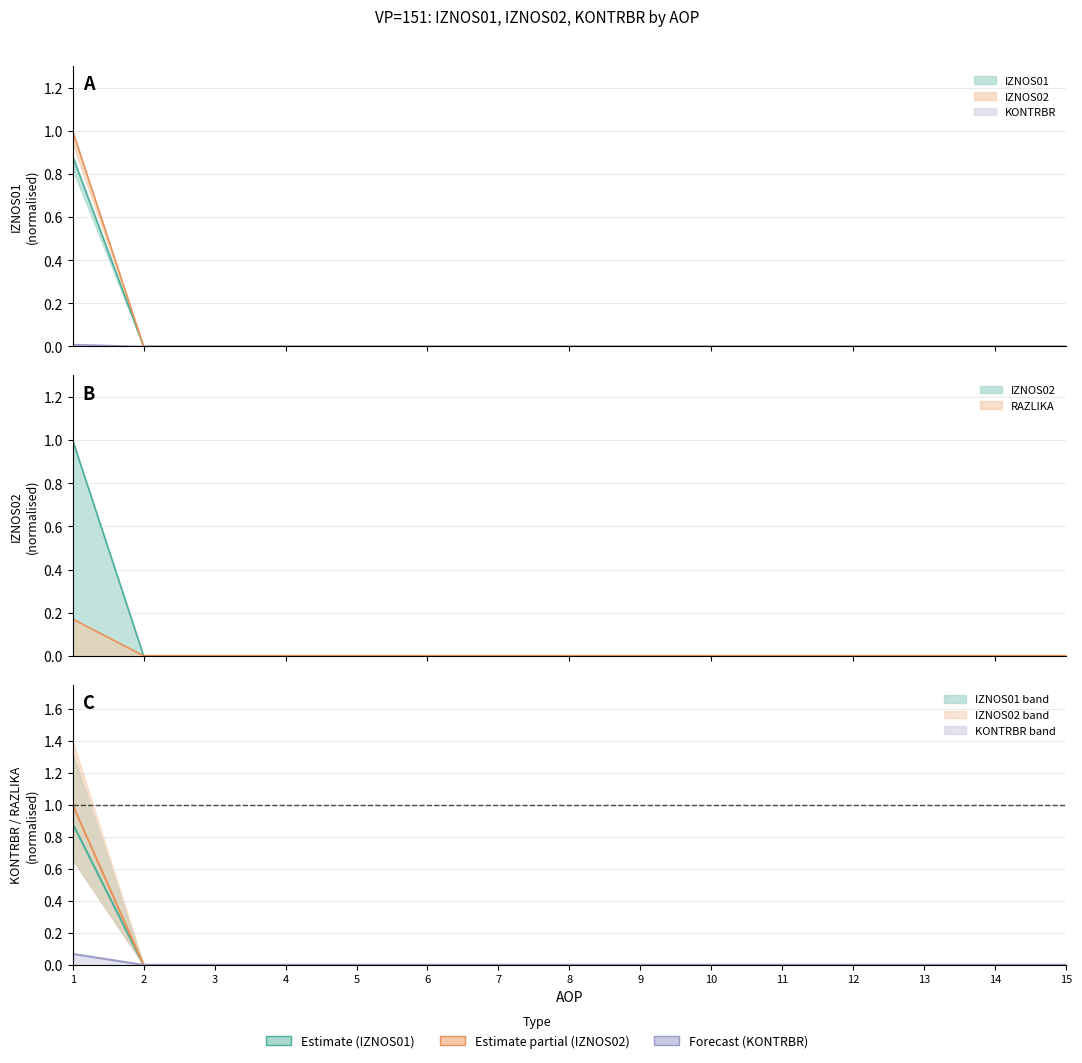

Does the chart display data point markers on the line(s)?

No